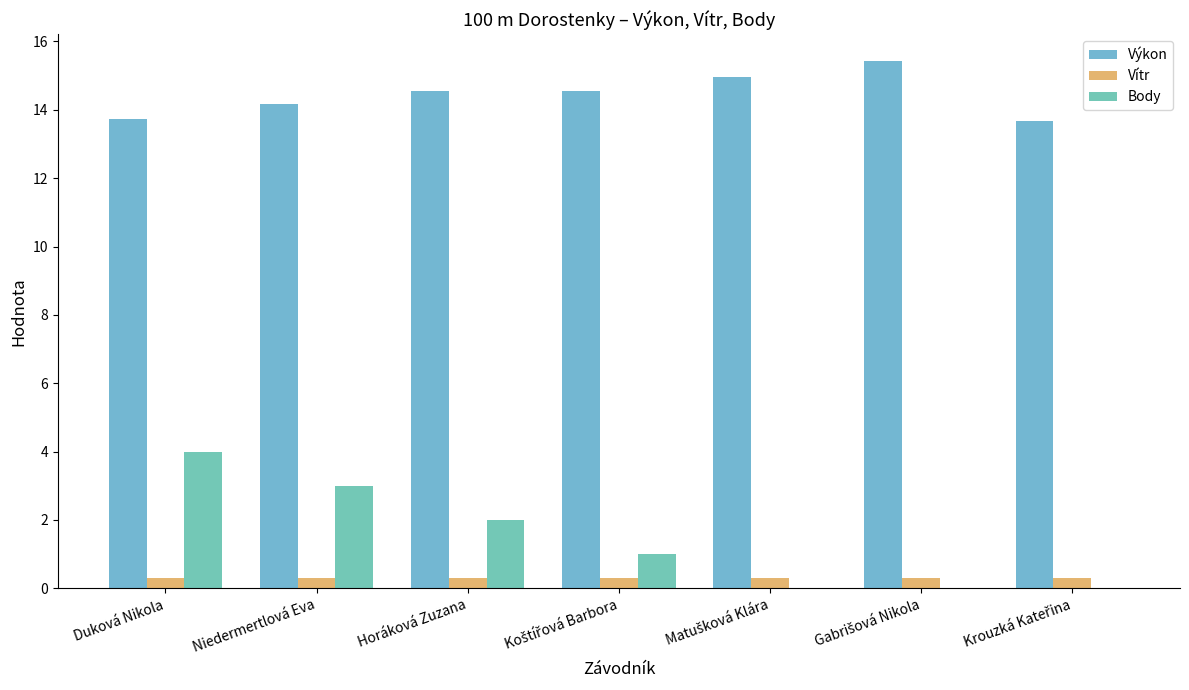

What are all the series names shown in the legend?

Výkon, Vítr, Body